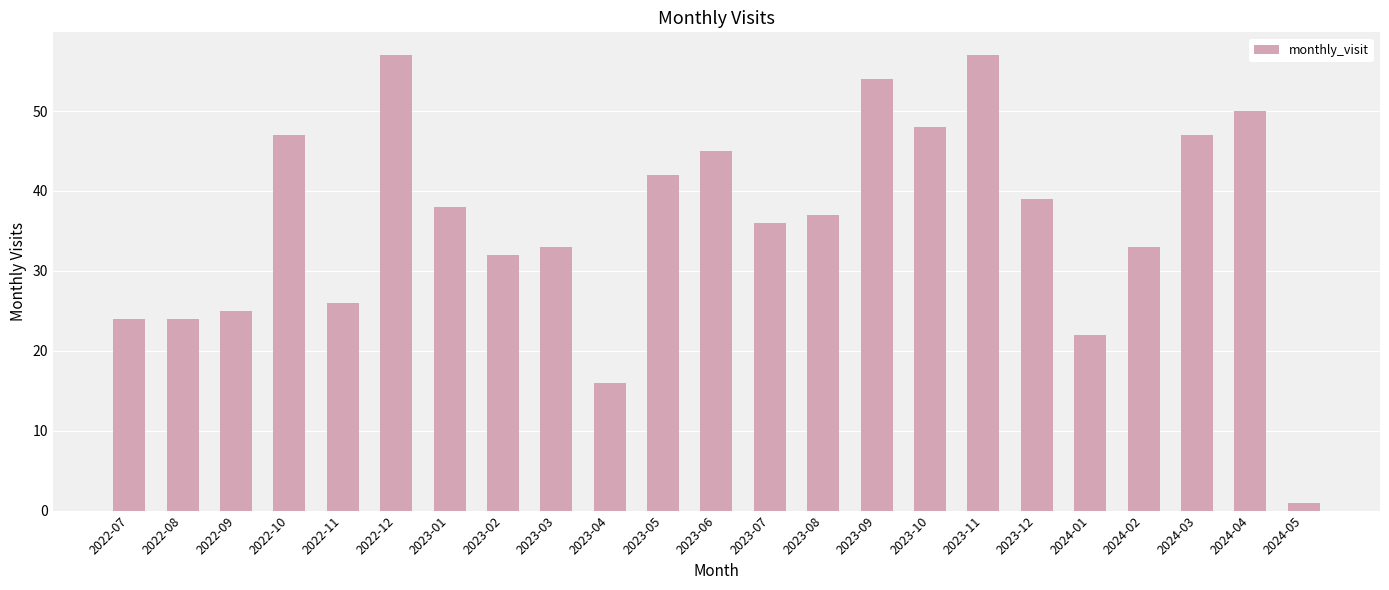

What is the difference between the maximum and minimum values?

56